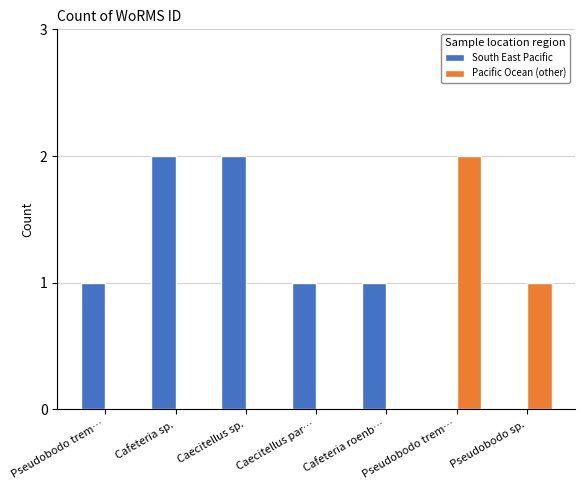

What is the difference between the maximum and minimum values in the Pacific Ocean (other) series?

2